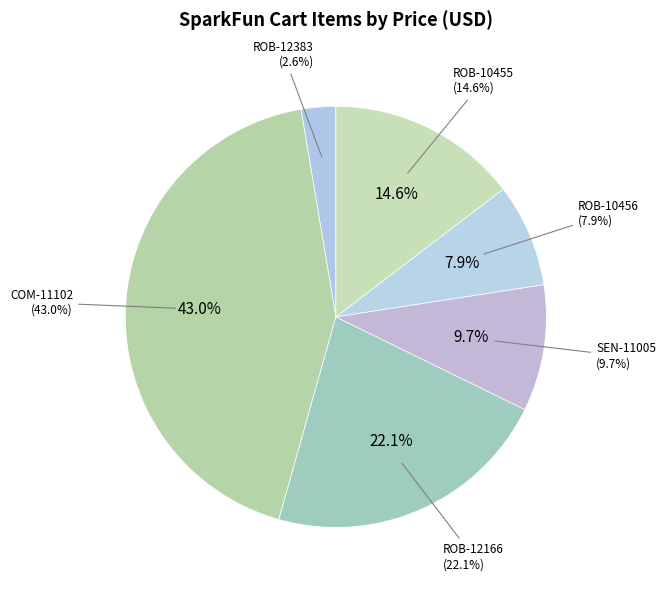

What is the largest slice in the pie chart?

COM-11102